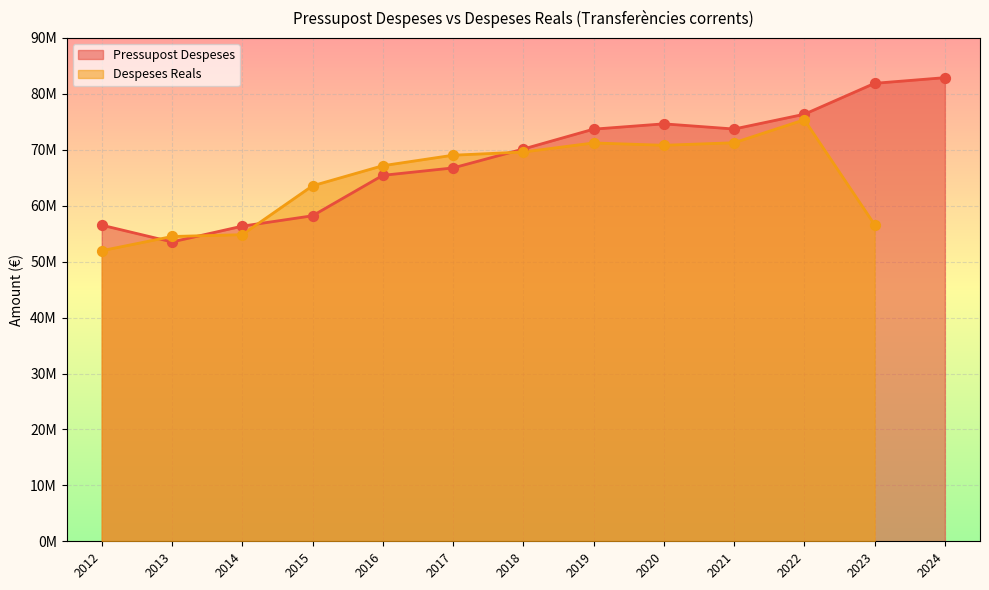

Which has a higher value, 2017 or 2012?

2017